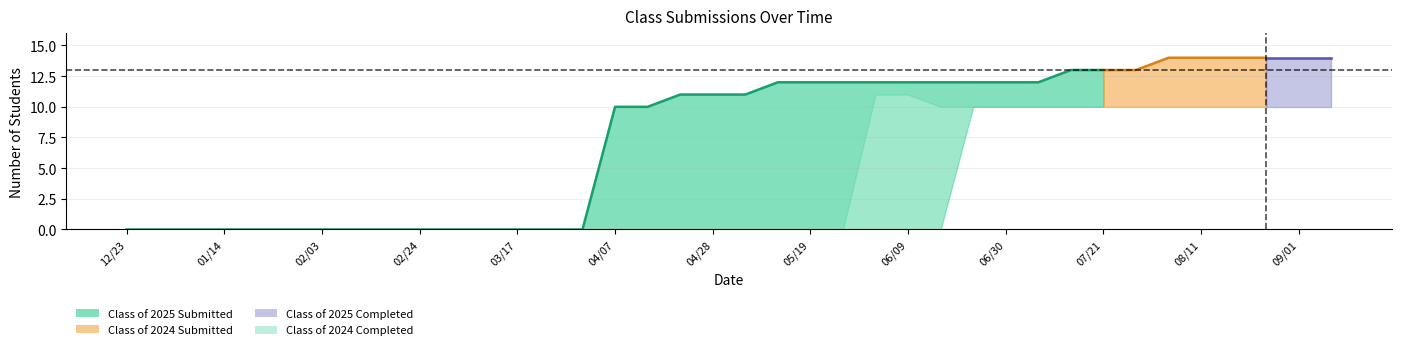

How many positive values does the Class of 2025 Completed series have?

5